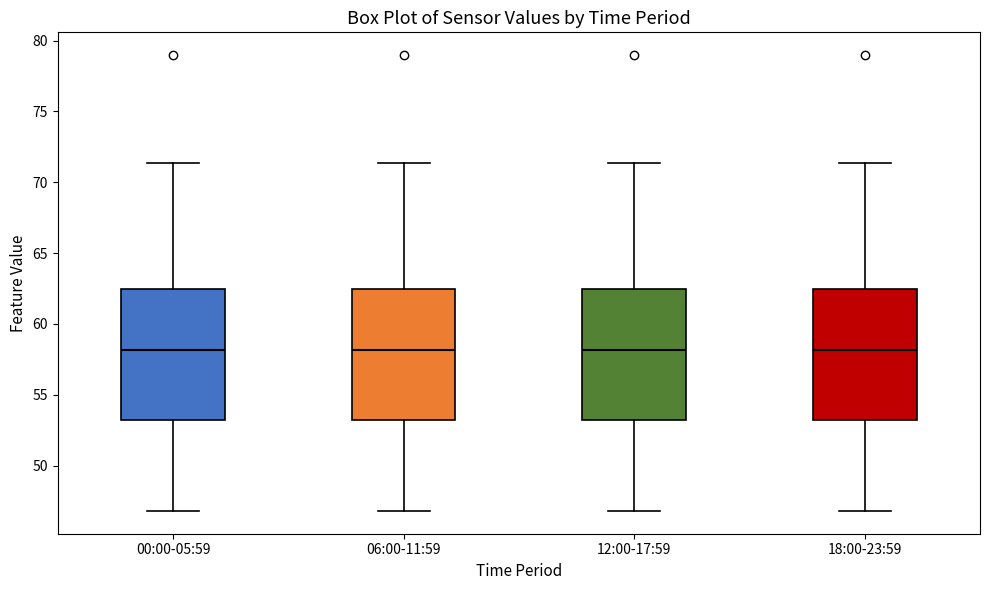

Where does the median line of the box for 12:00-17:59 sit on the y-axis? The values are not printed on the chart, so give them approximately, as read against the axis.

58.0